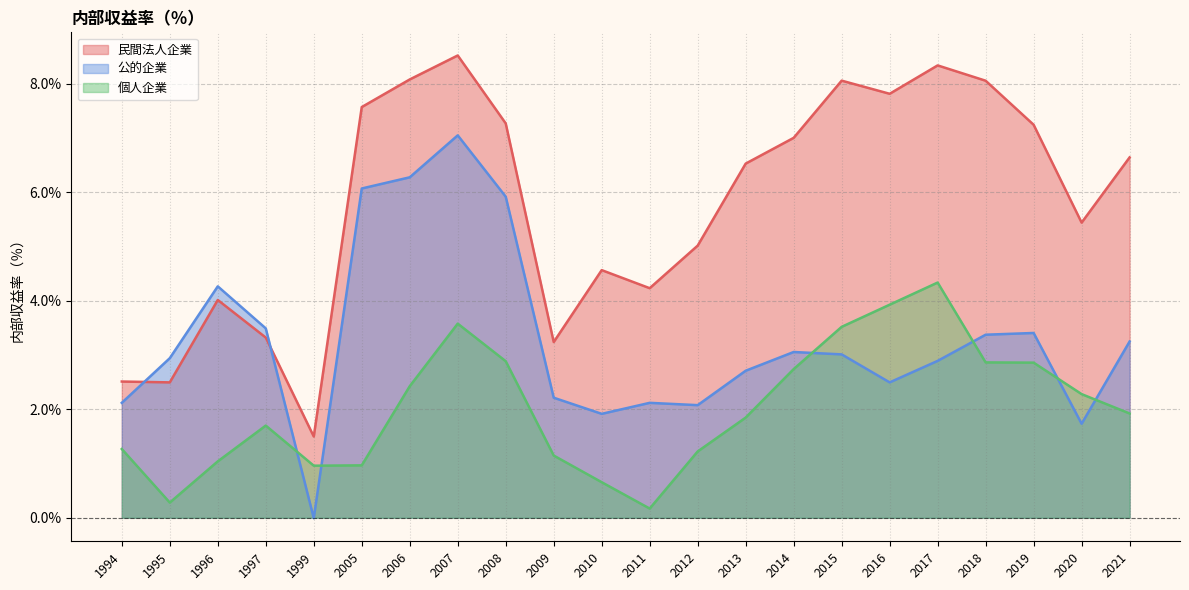

What is the average value of the 公的企業 series?

3.3